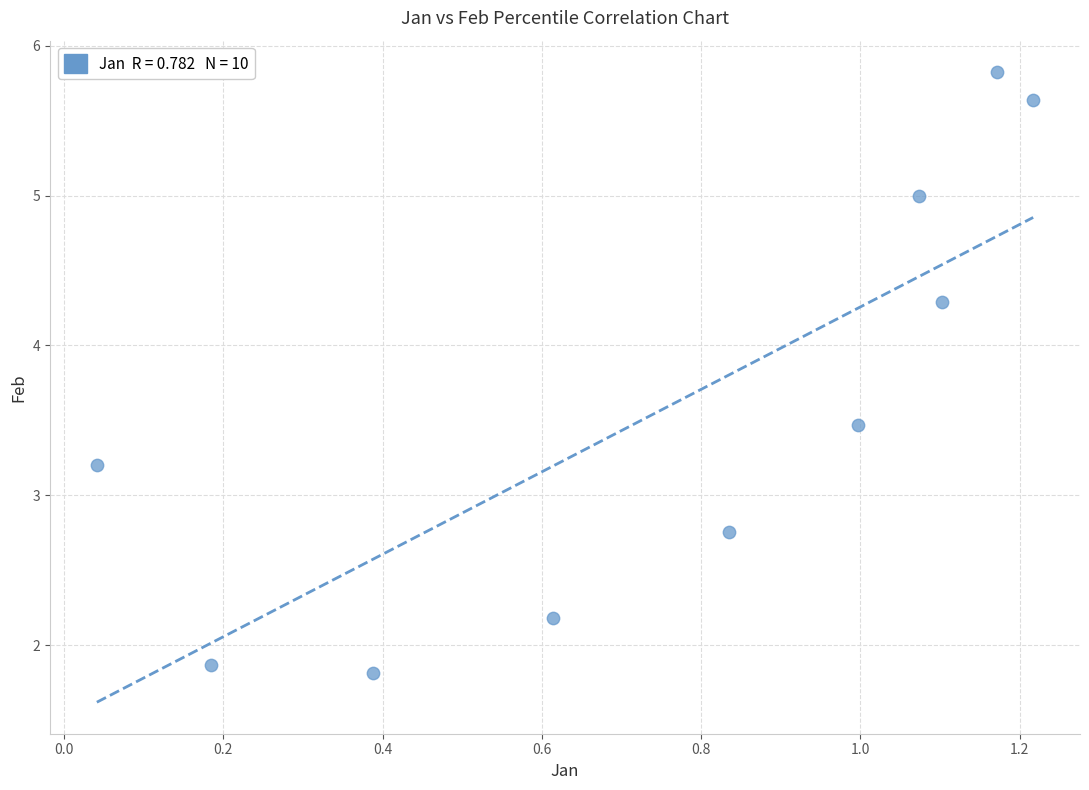

What is the range of Y values (max minus min)?

4.0